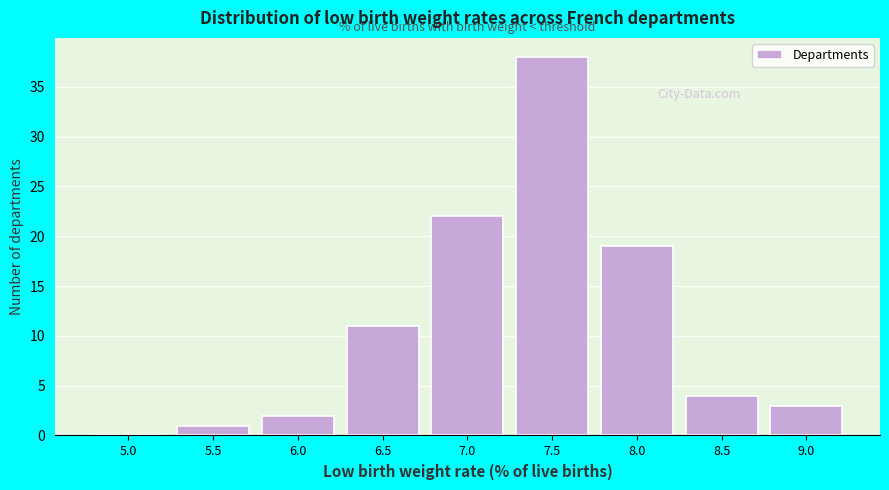

Reading left to right, transcribe all the data shown in this chart.

5.0=0	5.5=1	6.0=2	6.5=11	7.0=22	7.5=38	8.0=19	8.5=4	9.0=3